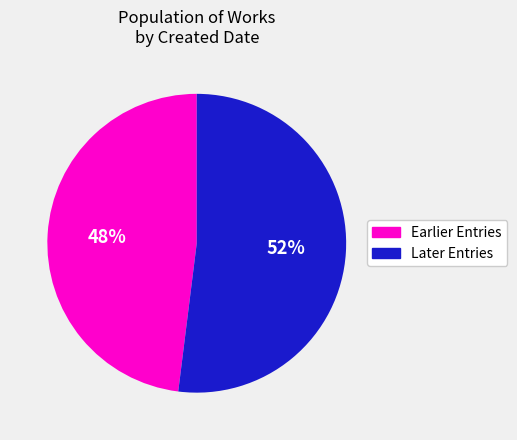

Is there a majority slice in this chart?

Yes